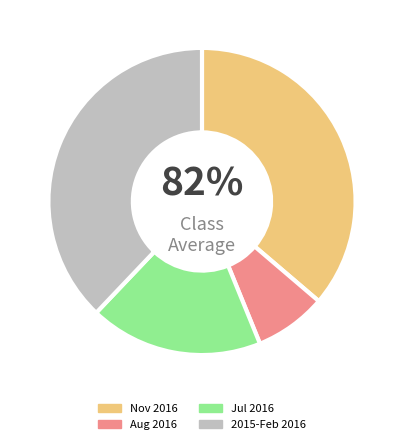

True or false: 001-001-0021850 accounts for 1% of the total.

False